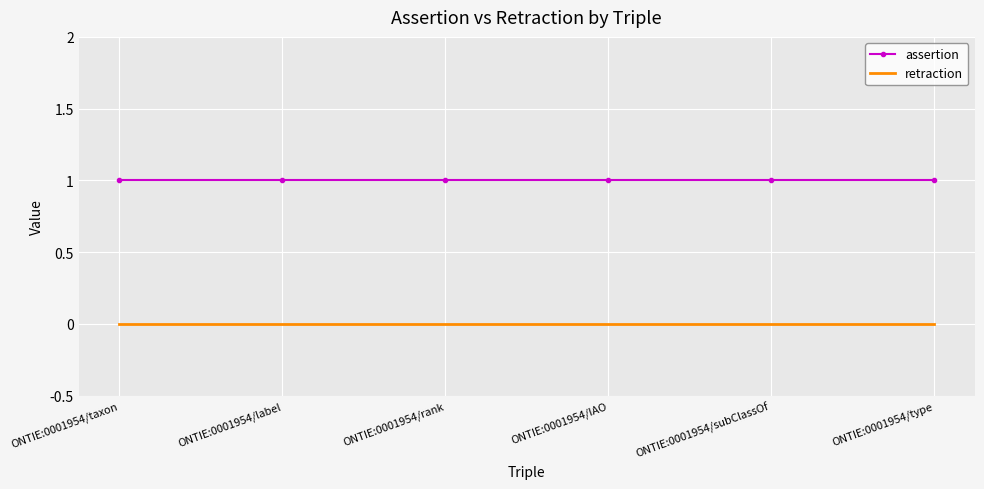

What are all the series names shown in the legend?

assertion, retraction